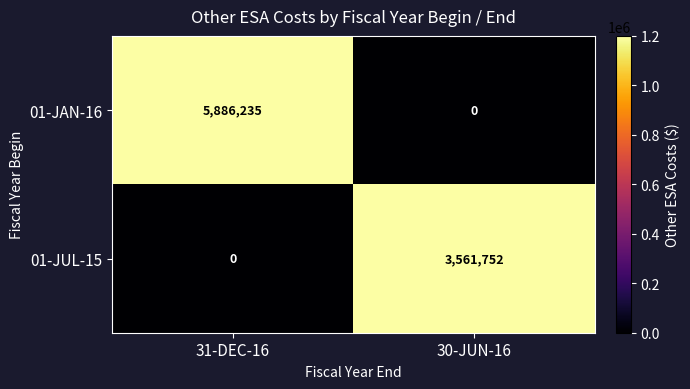

Is it true that 01-JUL-15 equals 3561752 at 30-JUN-16?

True